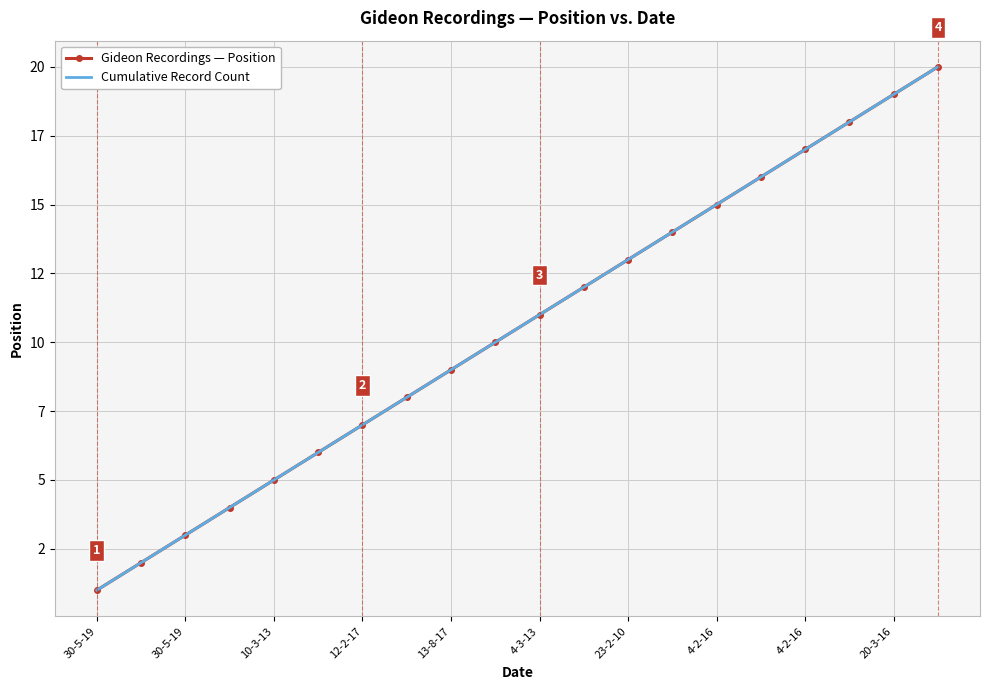

List the series in order of their peak value, highest first.

Gideon Recordings — Position, Cumulative Record Count